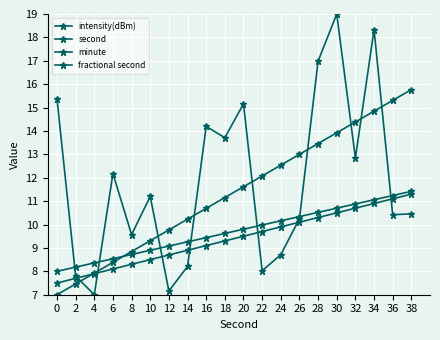

How many times do minute and intensity(dBm) cross each other?

7